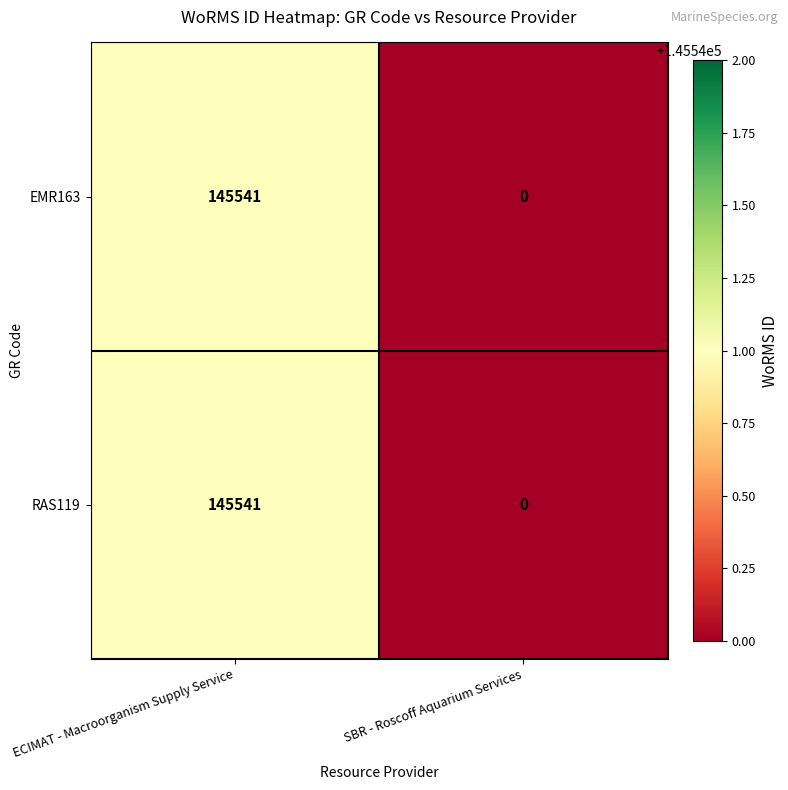

What is the difference between the EMR163 values at ECIMAT - Macroorganism Supply Service and SBR - Roscoff Aquarium Services?

145541